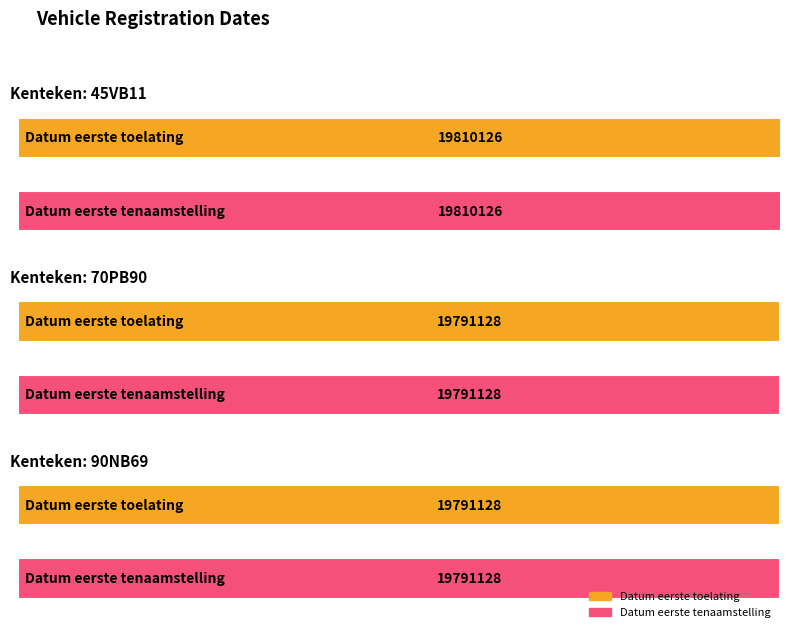

True or false: datum_eerste_toelating has a value of 25978994 at 70PB90.

False